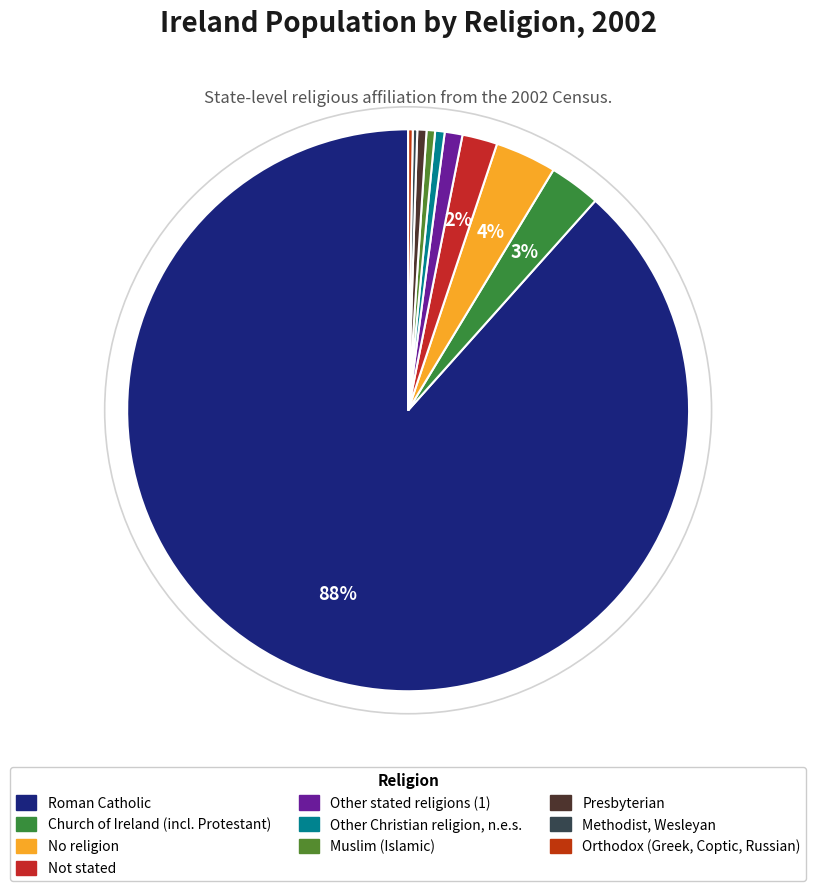

Rank the categories by value from highest to lowest.

Roman Catholic, No religion, Church of Ireland (incl. Protestant), Not stated, Other stated religions (1), Other Christian religion, n.e.s., Presbyterian, Muslim (Islamic), Orthodox (Greek, Coptic, Russian), Methodist, Wesleyan